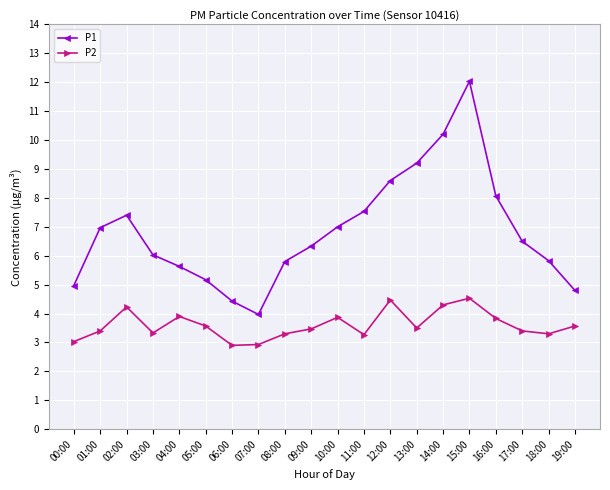

List the series in order of their peak value, highest first.

P1, P2